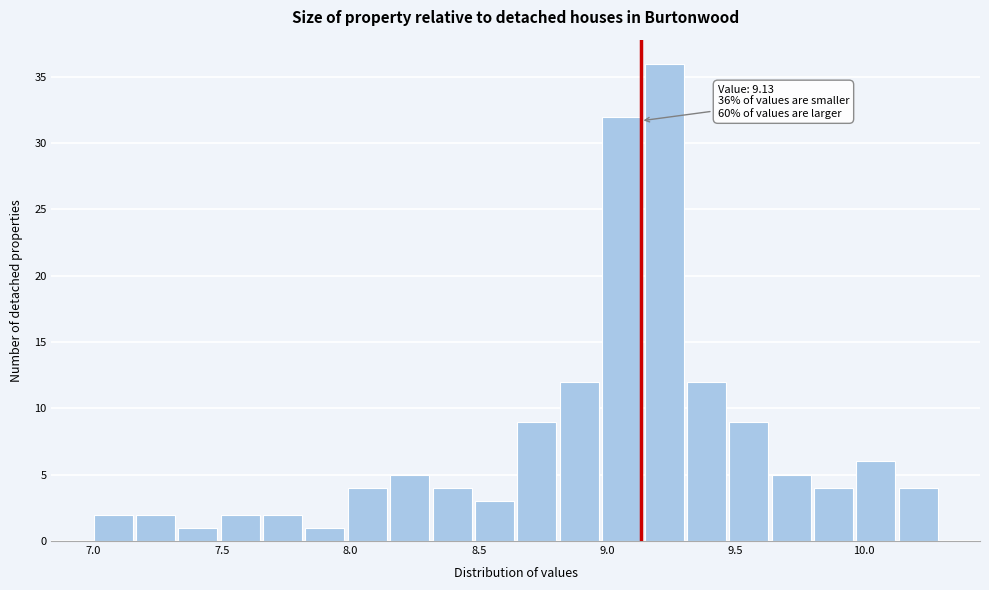

Around what value on the x-axis is the tallest bar? Give the approximate position of its centre, as read against the axis.

9.20